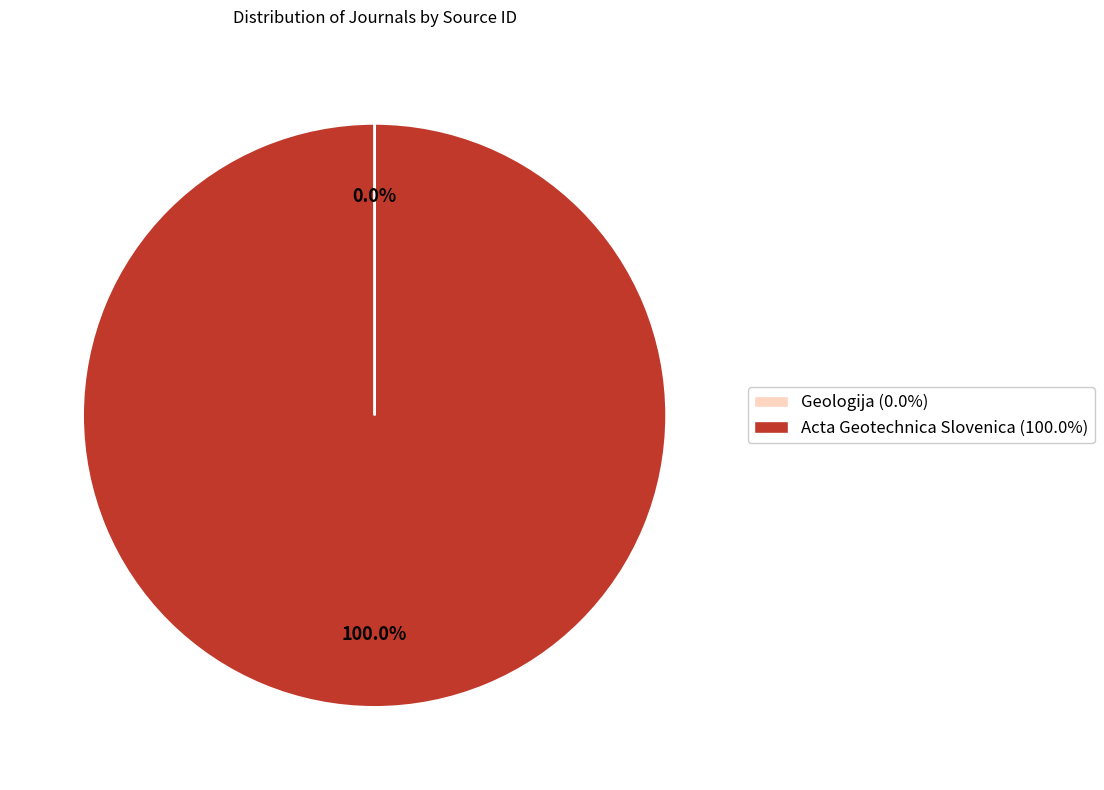

Which slice is the largest?

Acta Geotechnica Slovenica